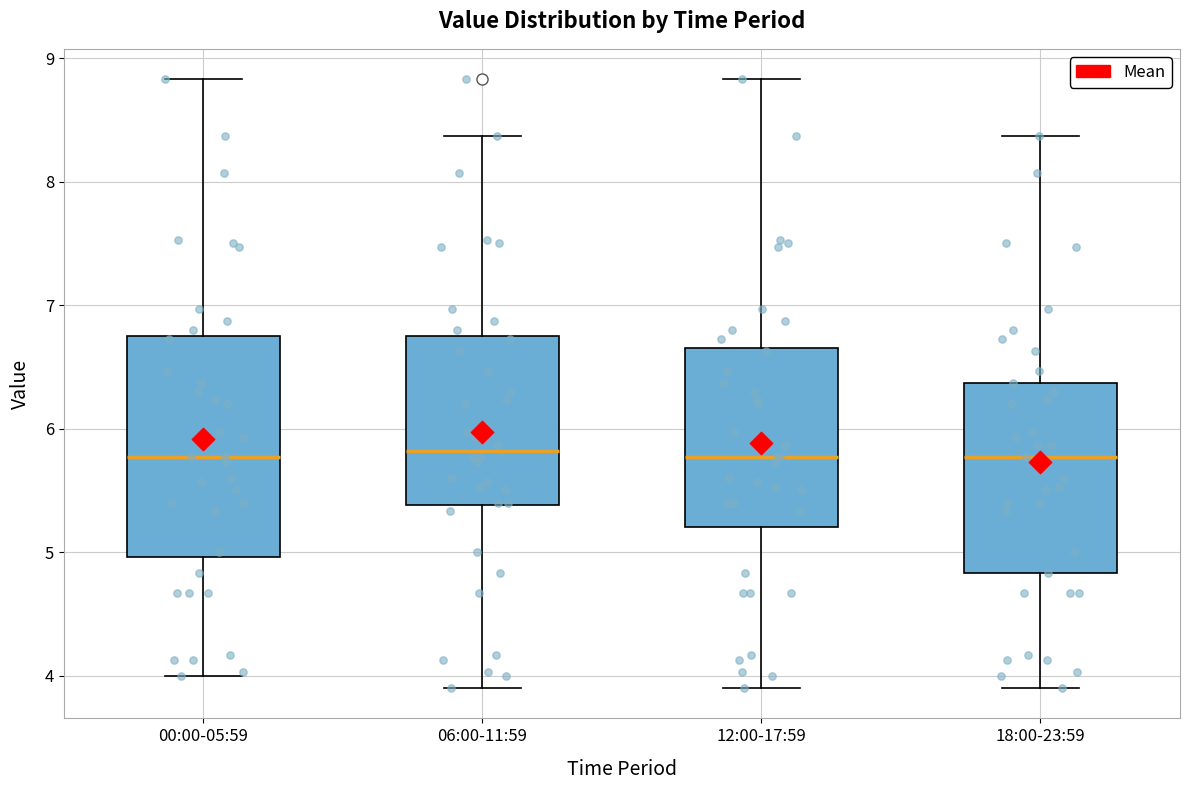

Where does the upper whisker of the box for 12:00-17:59 end on the y-axis? The values are not printed on the chart, so give them approximately, as read against the axis.

8.8